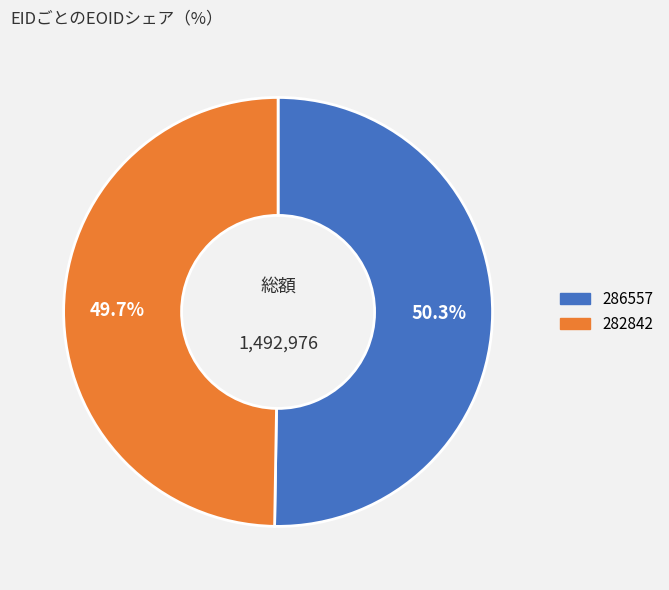

Which has a higher value, 282842 or 286557?

286557